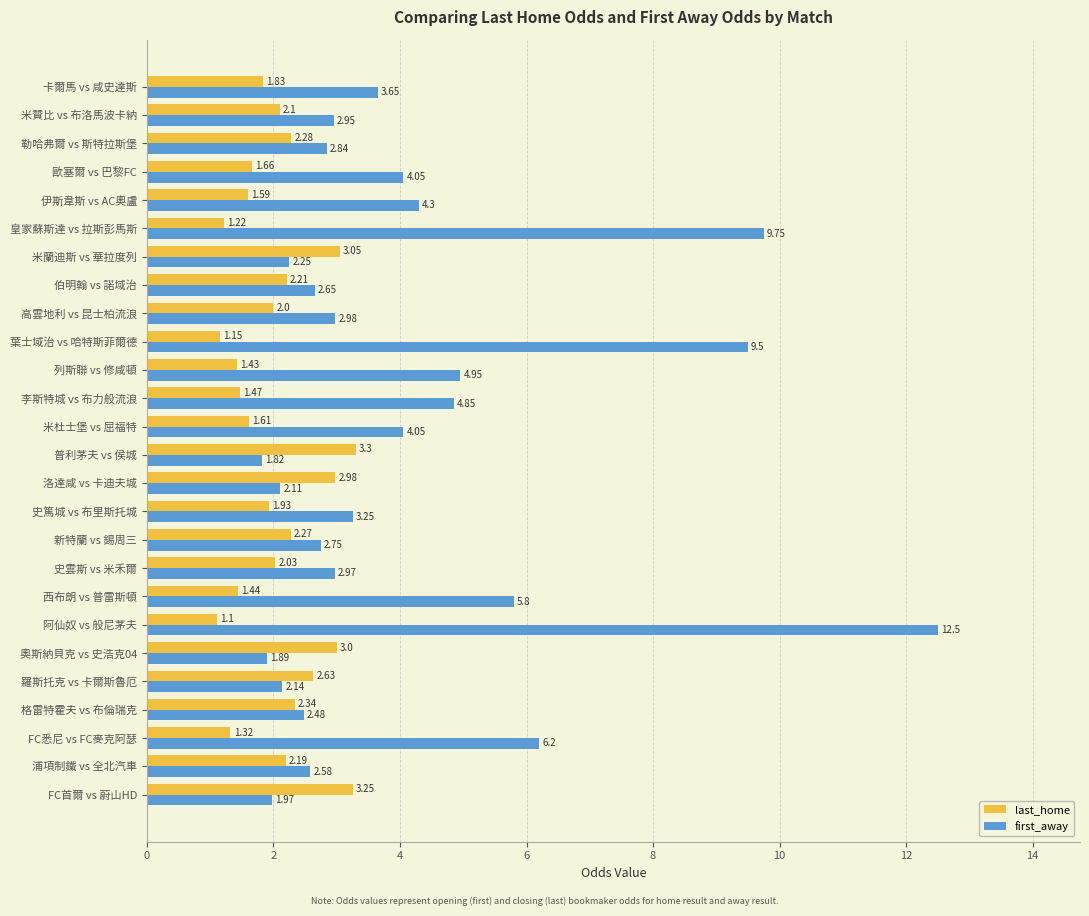

How many categories are shown in the chart?

26